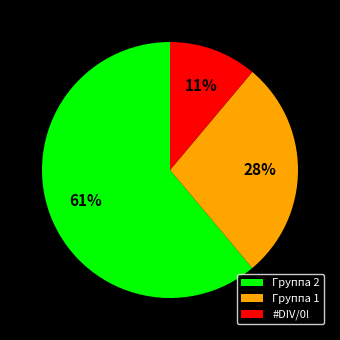

To the nearest percent, what is the average slice percentage?

33%